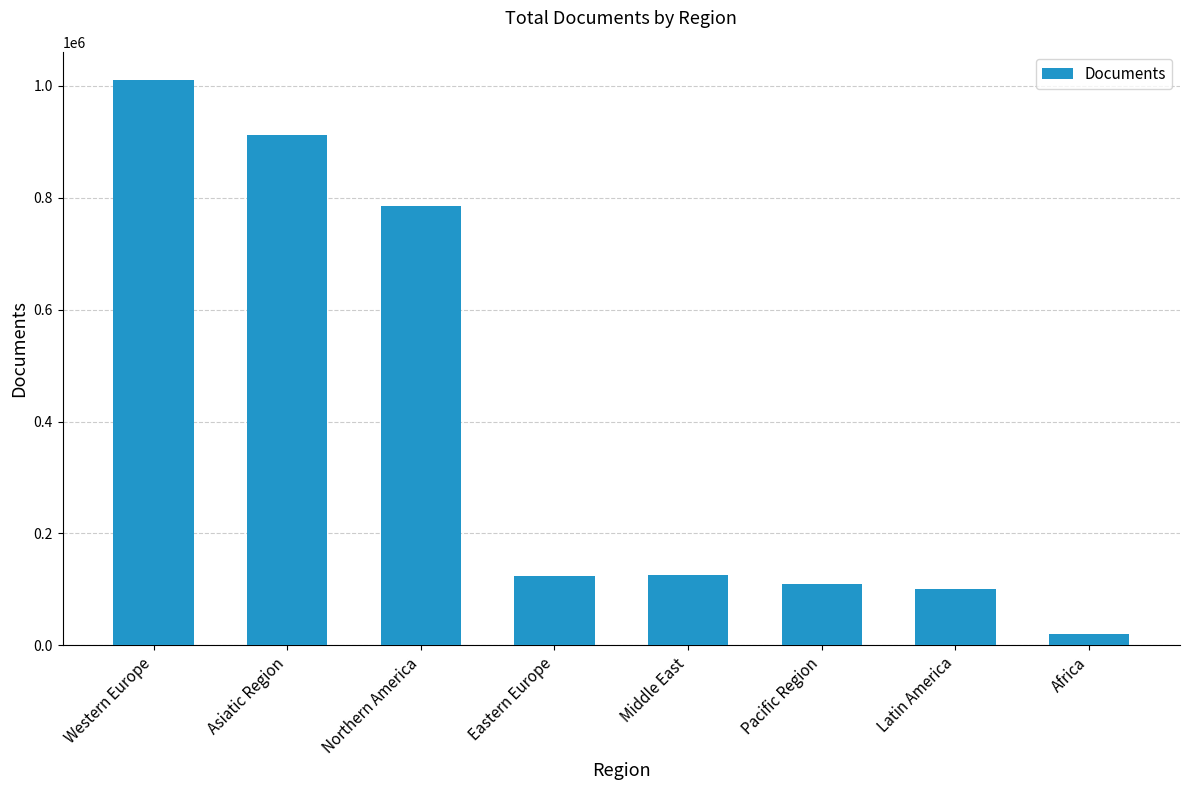

Approximately how many times larger is the value at Latin America compared to Pacific Region?

0.9